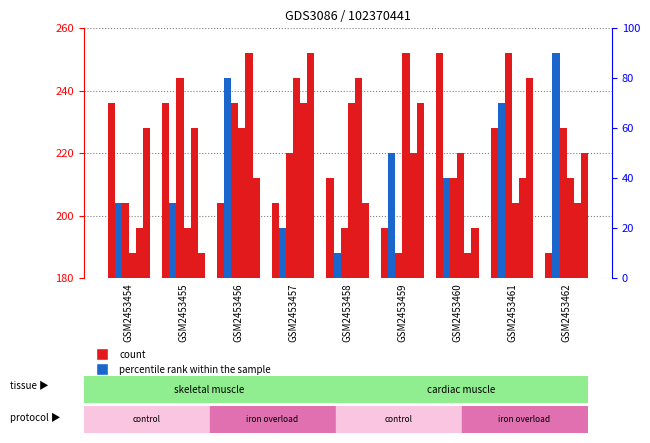

What value does the col_2 series have at GSM2453460?

196